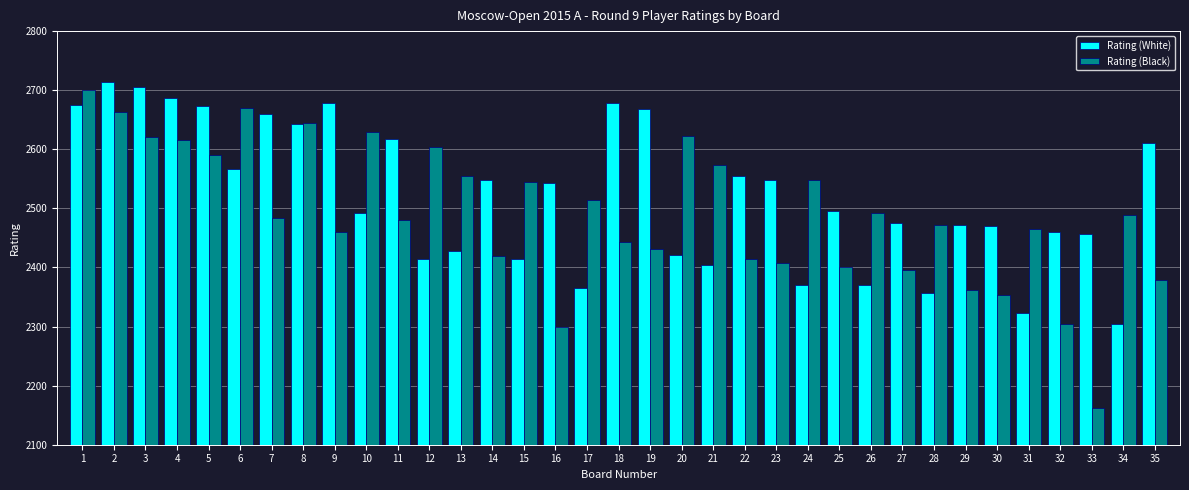

How many values in the Rating (White) series are below 2496?

17